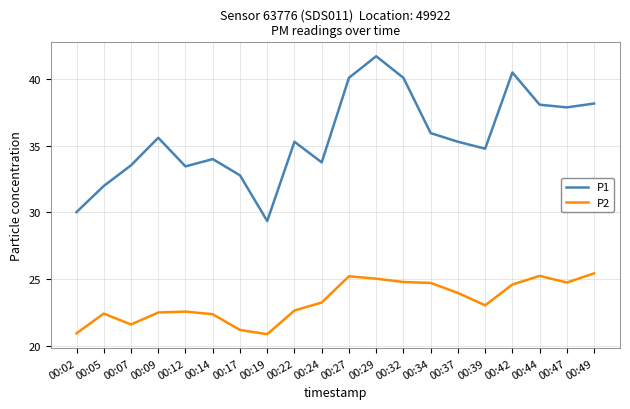

What is the difference between the P1 values at 00:05 and 00:47?

5.9